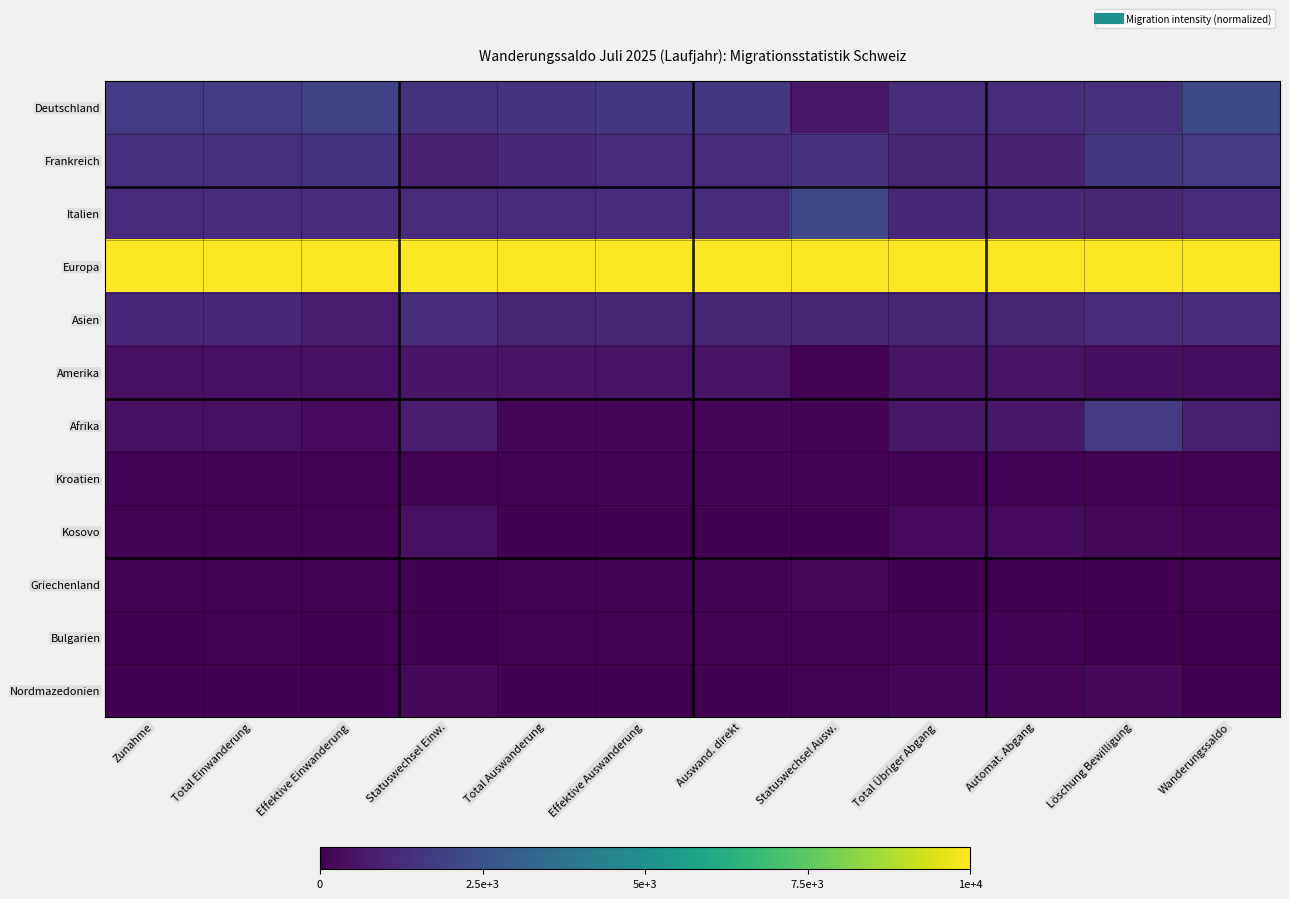

Which has a higher value, Löschung Bewilligung or Auswand. direkt?

Auswand. direkt